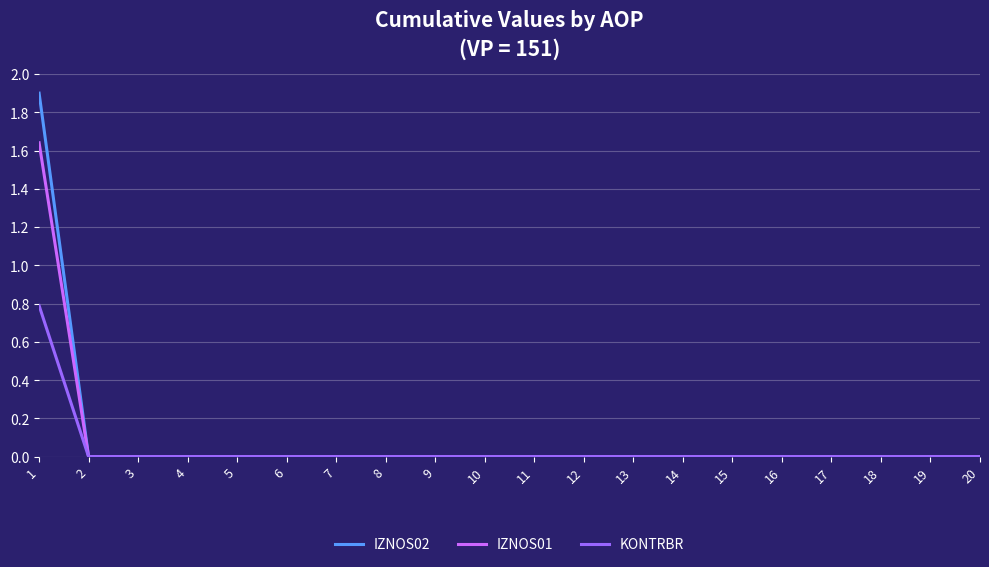

What is the greatest value displayed?

1.9